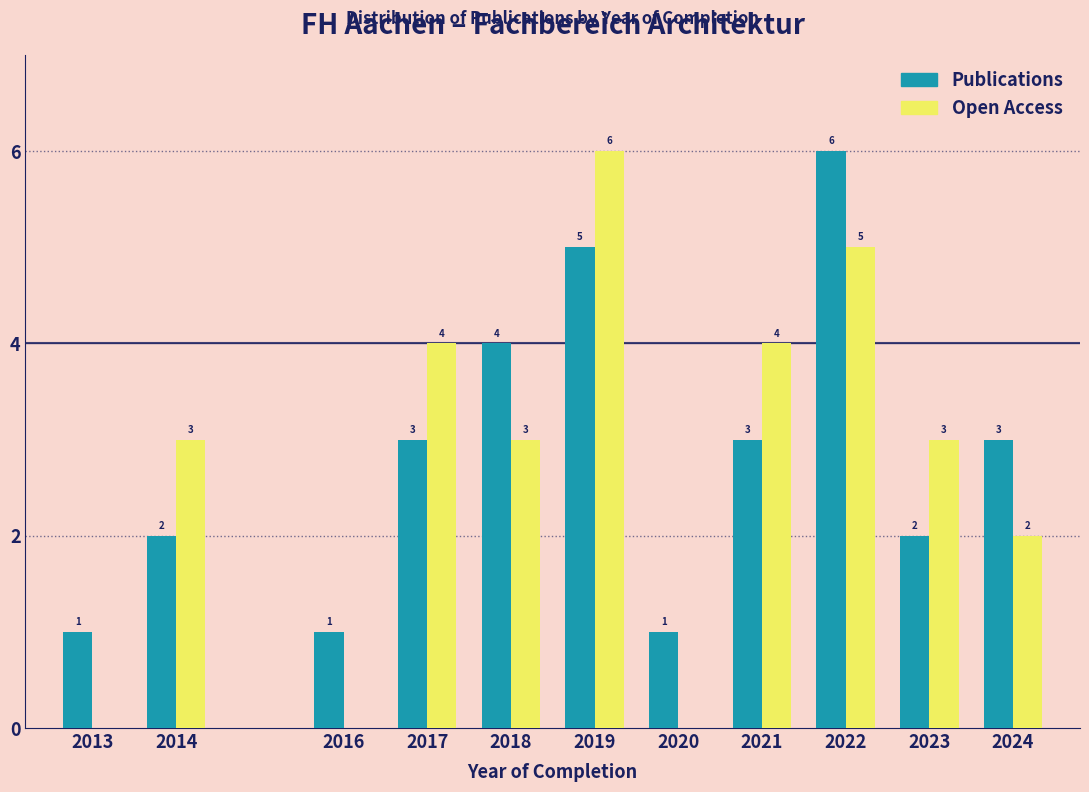

Reading left to right, extract all data points from this chart.

Publications: 2013=1	2014=2	2016=1	2017=3	2018=4	2019=5	2020=1	2021=3	2022=6	2023=2	2024=3
Open Access: 2013=0	2014=3	2016=0	2017=4	2018=3	2019=6	2020=0	2021=4	2022=5	2023=3	2024=2